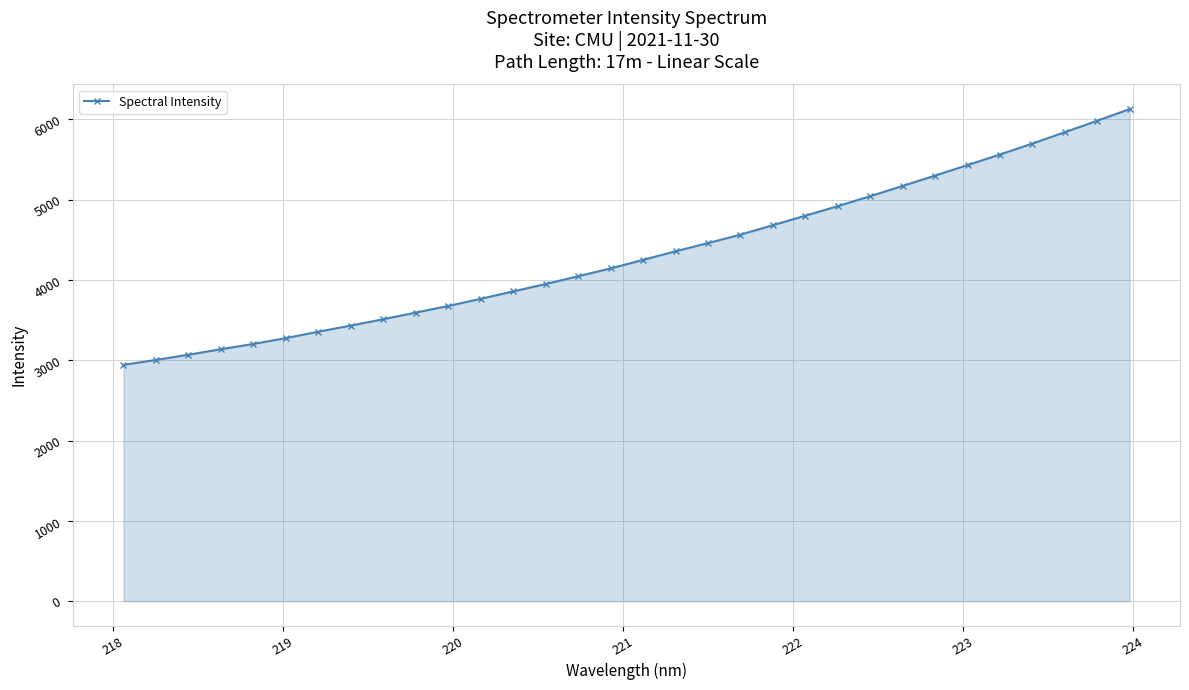

What is the value of the 19th point from the left?

4459.9